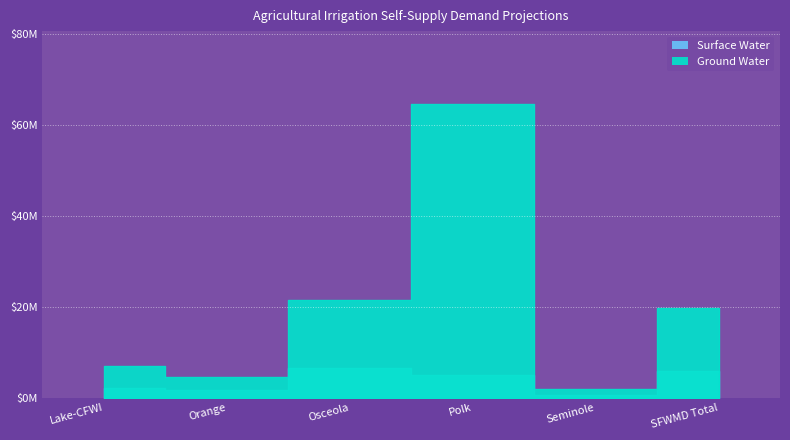

Is it true that Ground Water equals 36.2 at Osceola?

False